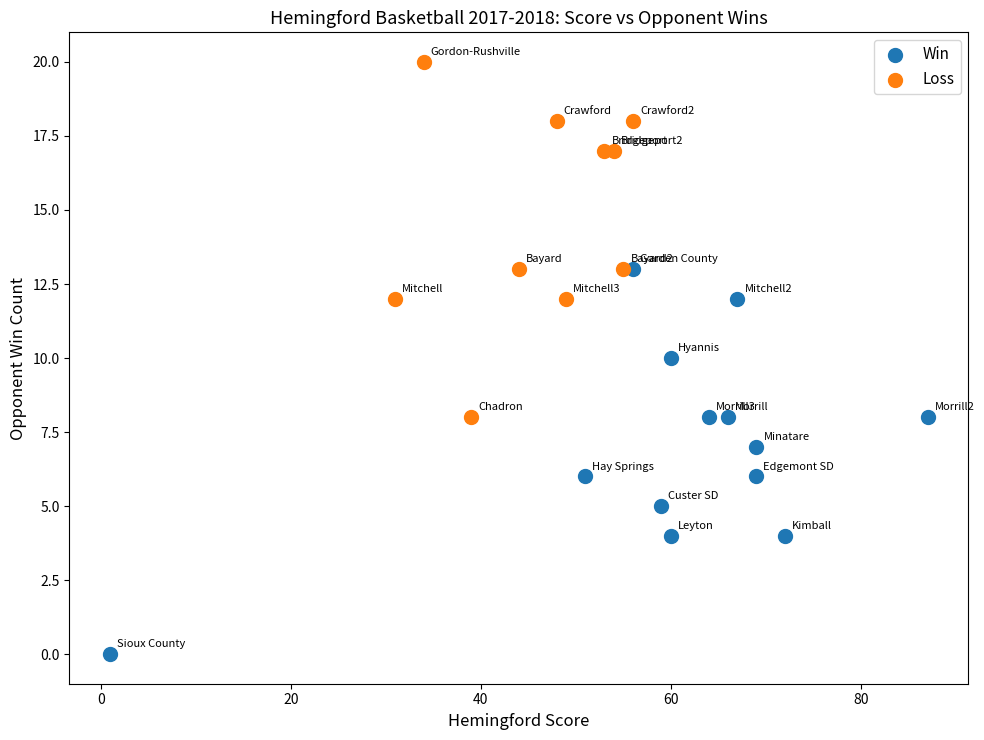

Which series reaches the minimum Y coordinate?

Win